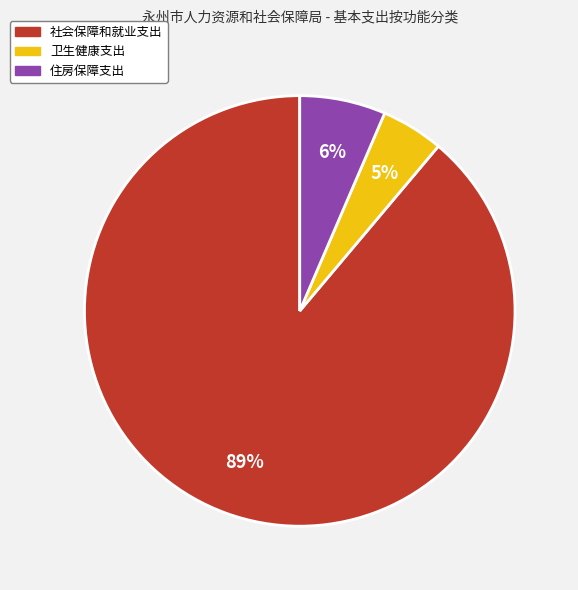

Between 卫生健康支出 and 社会保障和就业支出, which is larger?

社会保障和就业支出